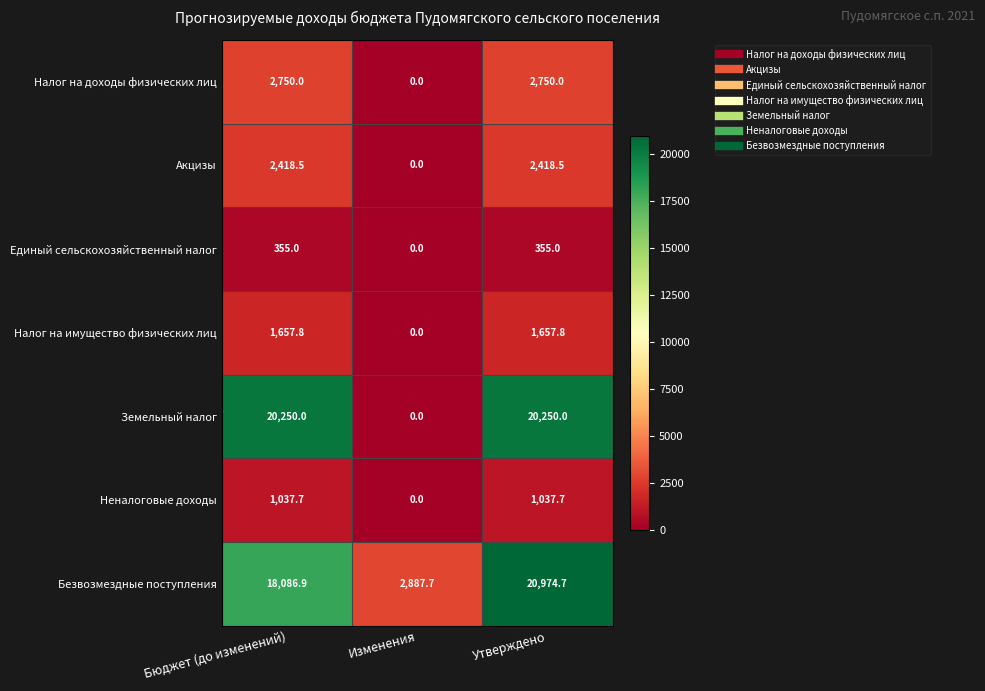

Between Бюджет (до изменений) and Утверждено, which series saw the biggest shift?

Безвозмездные поступления